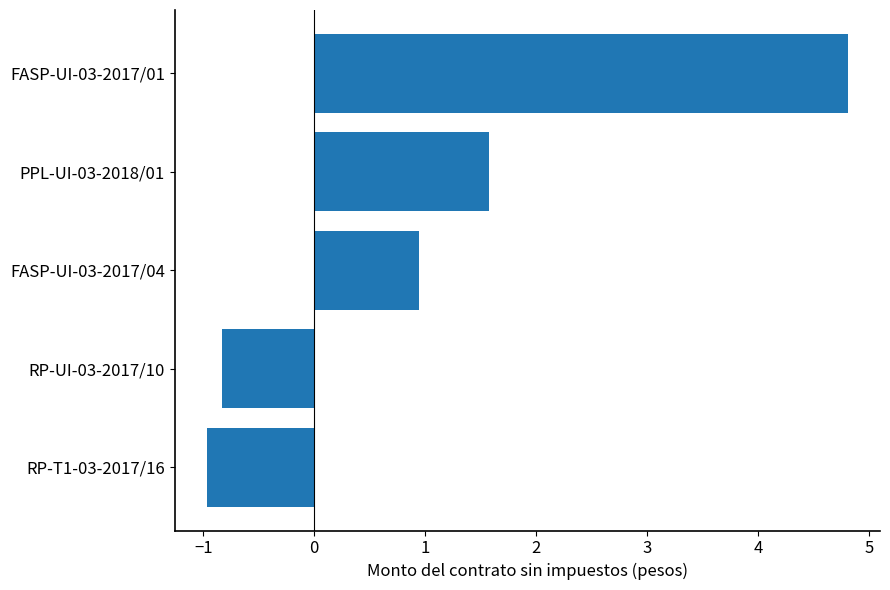

The chart shows a value of 2.4 at PPL-UI-03-2018/01. True or false?

False